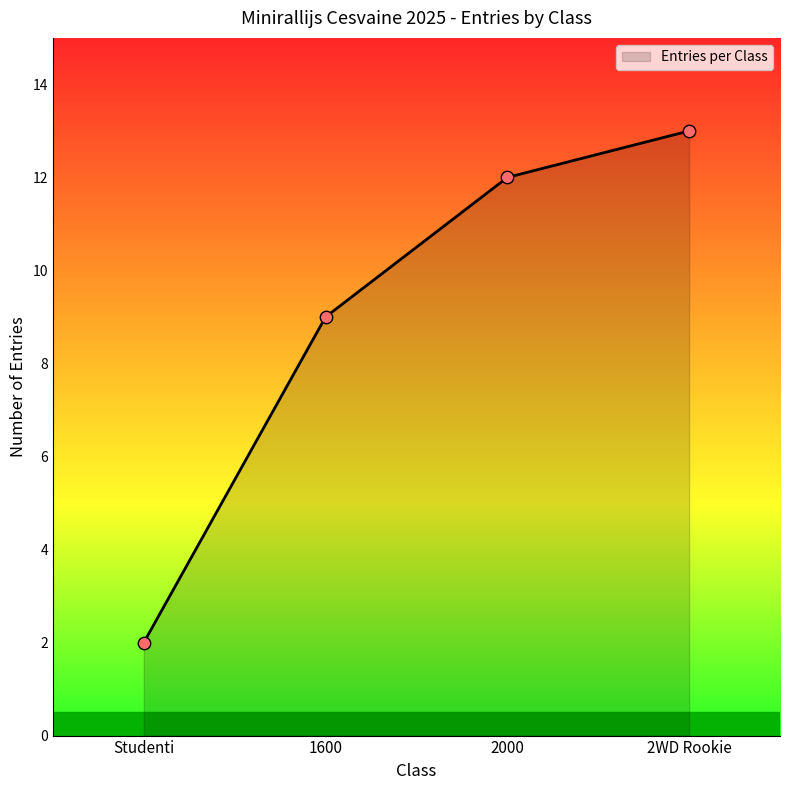

What is the change in value from Studenti to 2000?

+10